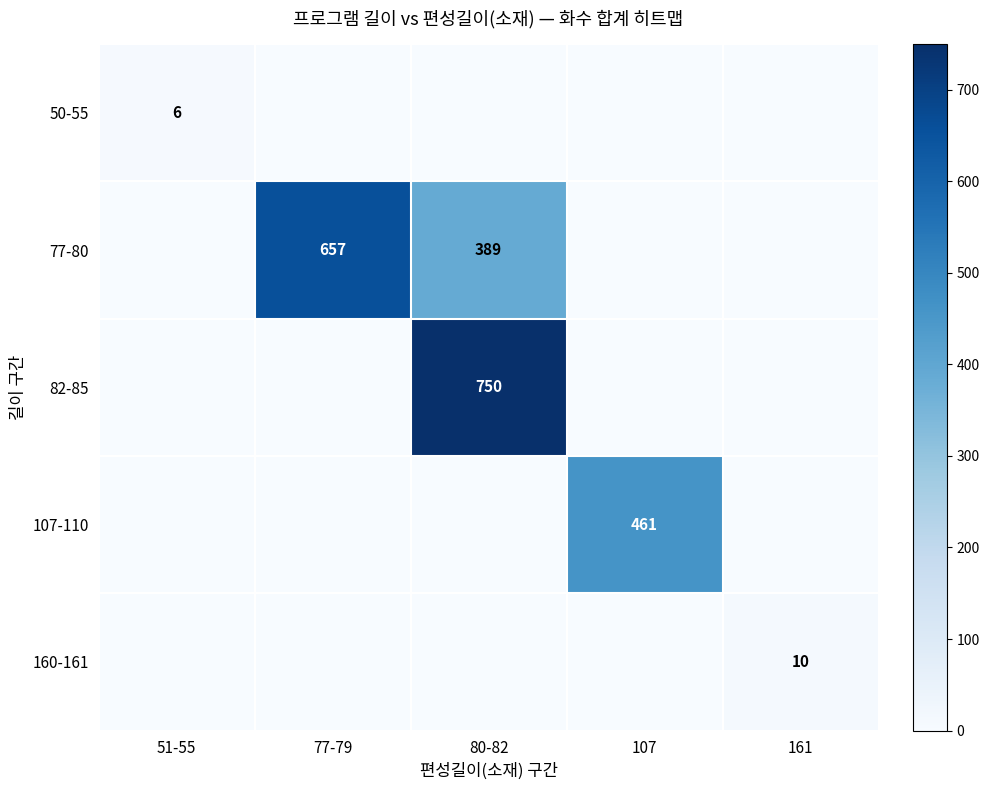

How many data points in 160-161 are above 0?

1